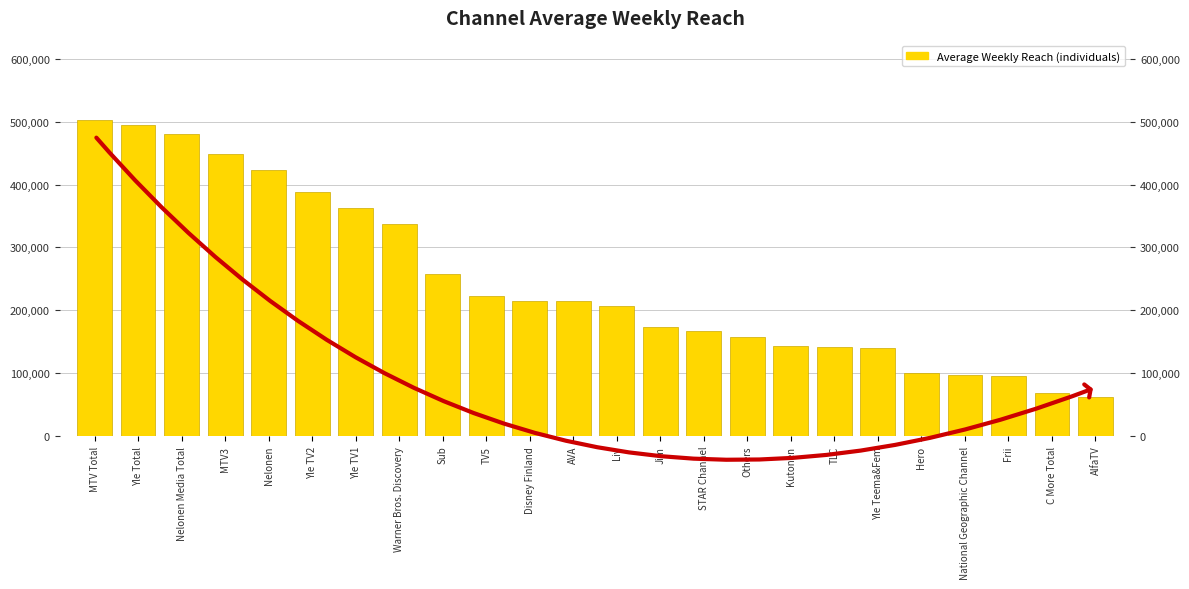

Approximately how many times larger is the value at AlfaTV compared to Warner Bros. Discovery?

0.2